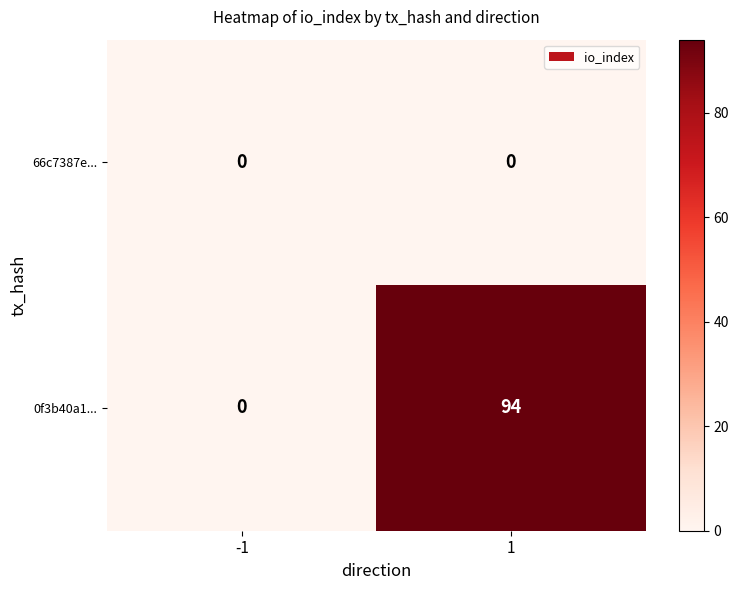

Rank the categories by 0f3b40a1... value from lowest to highest.

-1, 1